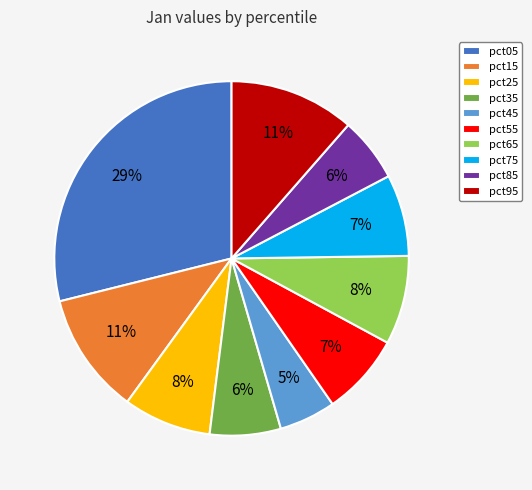

Combined, do pct25 and pct45 account for over 50%?

No